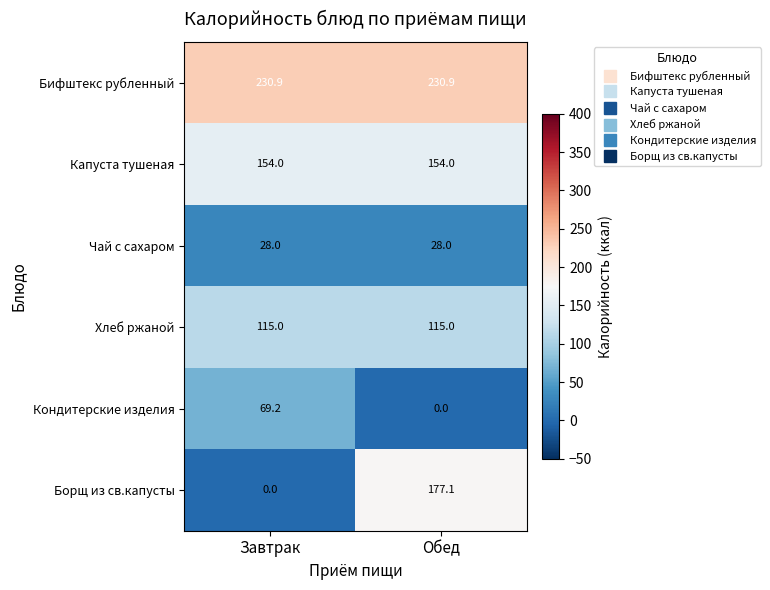

Reading left to right, extract all data points from this chart.

Бифштекс рубленный: 230.9	230.9
Капуста тушеная: 154.0	154.0
Чай с сахаром: 28.0	28.0
Хлеб ржаной: 115.0	115.0
Кондитерские изделия: 69.2	0.0
Борщ из св.капусты: 0.0	177.1